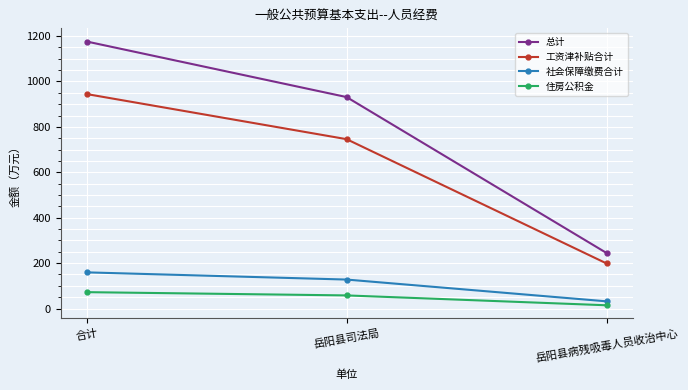

What is the sum of the 总计 values at 岳阳县司法局 and 合计?

2107.4